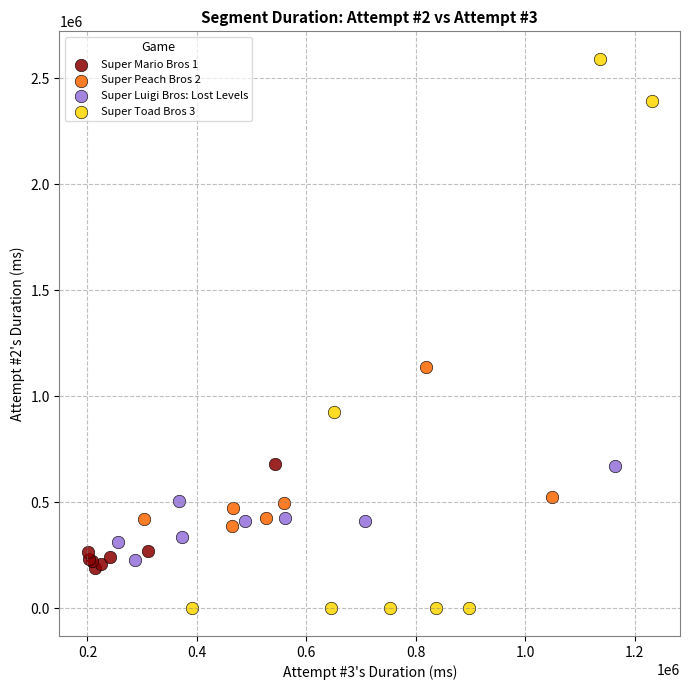

Which series contains the highest Y value?

Super Toad Bros 3